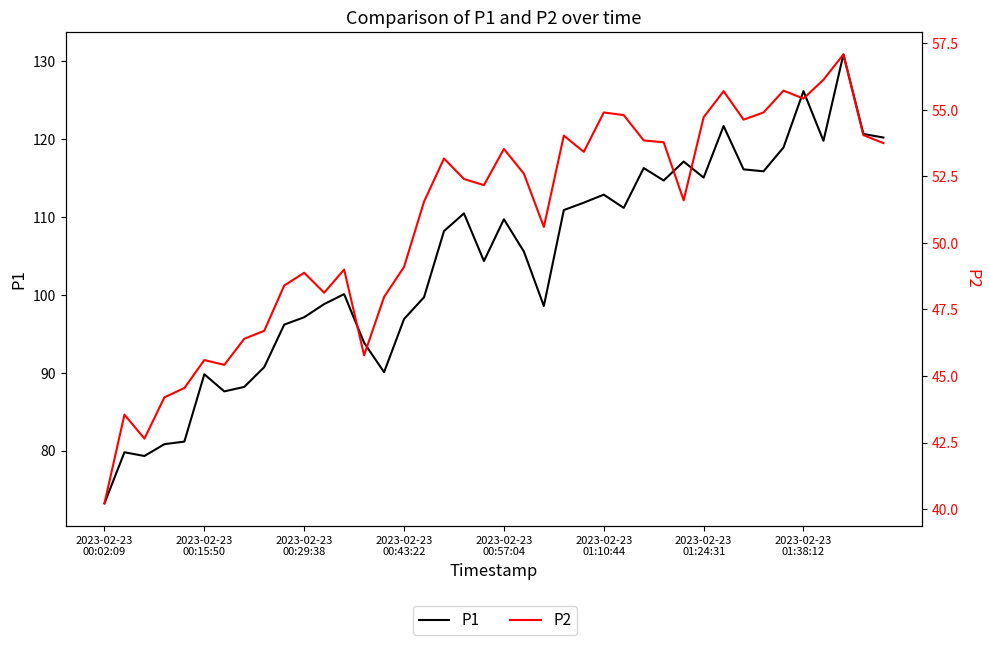

Rank the series by their maximum value, from highest to lowest.

P1, P2